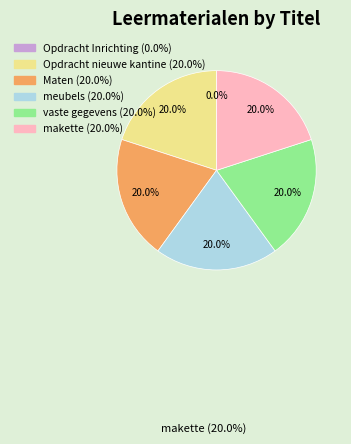

Does any single category account for the majority?

No